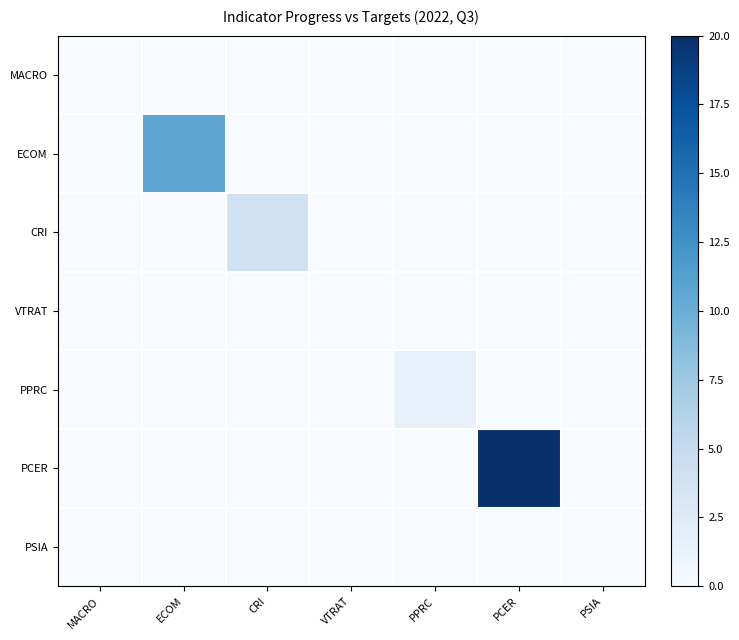

Count the number of categories in the chart.

7